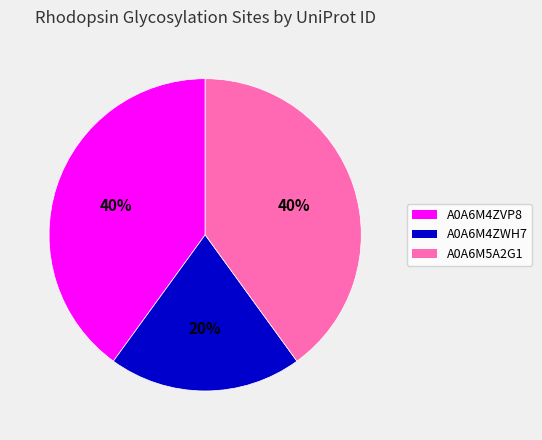

Which category has the smallest portion of the pie?

A0A6M4ZWH7